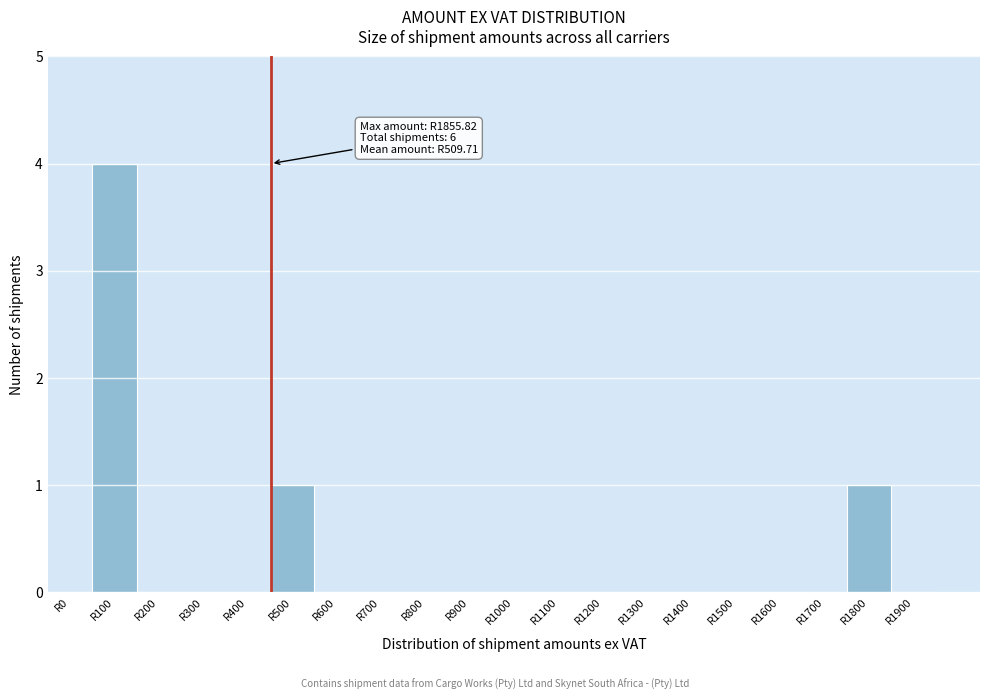

Reading left to right, extract all data points from this chart.

R0=0	R100=4	R200=0	R300=0	R400=0	R500=1	R600=0	R700=0	R800=0	R900=0	R1000=0	R1100=0	R1200=0	R1300=0	R1400=0	R1500=0	R1600=0	R1700=0	R1800=1	R1900=0